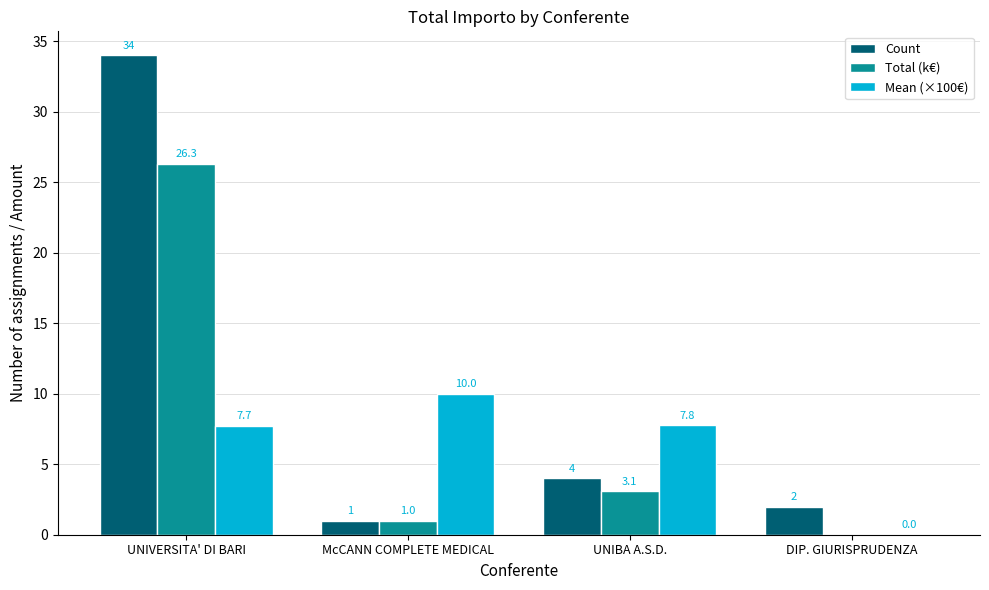

Reading left to right, extract all data points from this chart.

Count: UNIVERSITA' DI BARI=34.0	McCANN COMPLETE MEDICAL=1.0	UNIBA A.S.D.=4.0	DIP. GIURISPRUDENZA=2.0
Total (k€): UNIVERSITA' DI BARI=26.3	McCANN COMPLETE MEDICAL=1.0	UNIBA A.S.D.=3.1	DIP. GIURISPRUDENZA=0.0
Mean (×100€): UNIVERSITA' DI BARI=7.7	McCANN COMPLETE MEDICAL=10.0	UNIBA A.S.D.=7.8	DIP. GIURISPRUDENZA=0.0